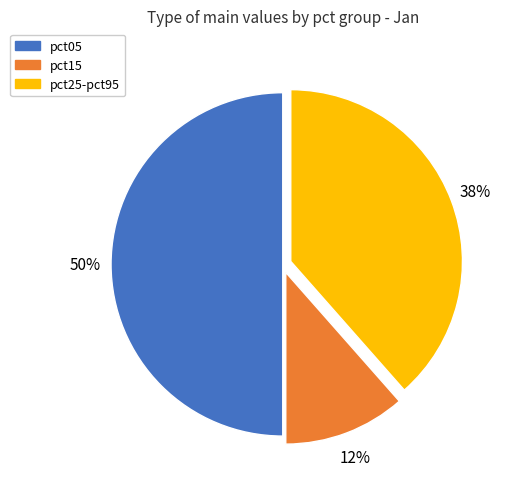

Count the number of slices in the pie.

3